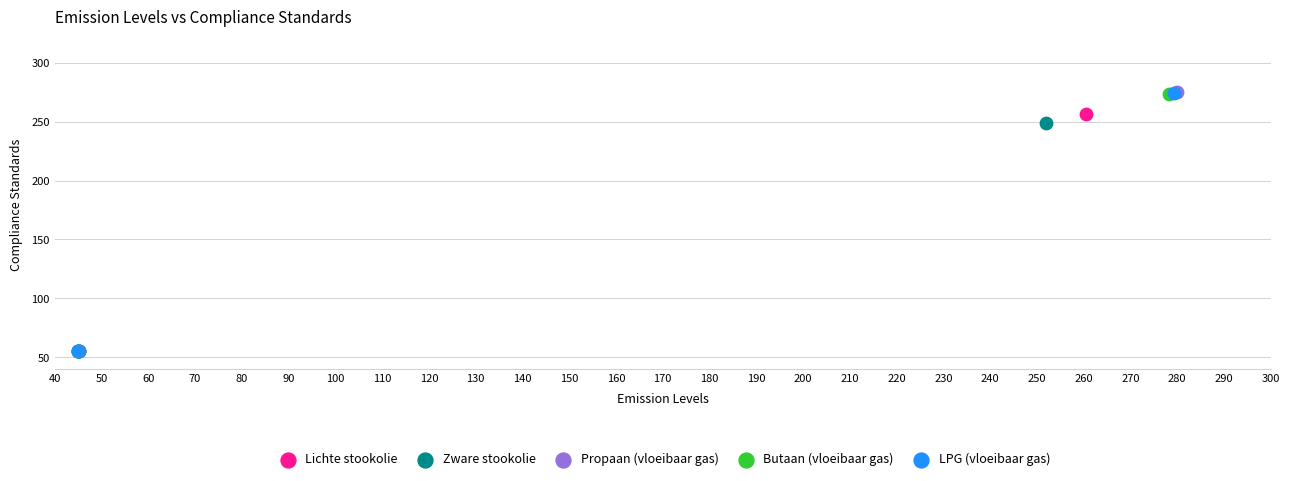

Which series has the widest spread of Y values?

Propaan (vloeibaar gas)